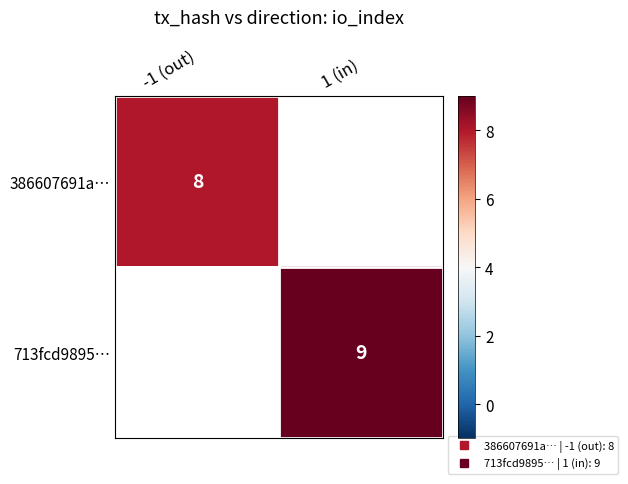

The value of 386607691a… at -1 (out) is 8.0. True or false?

True